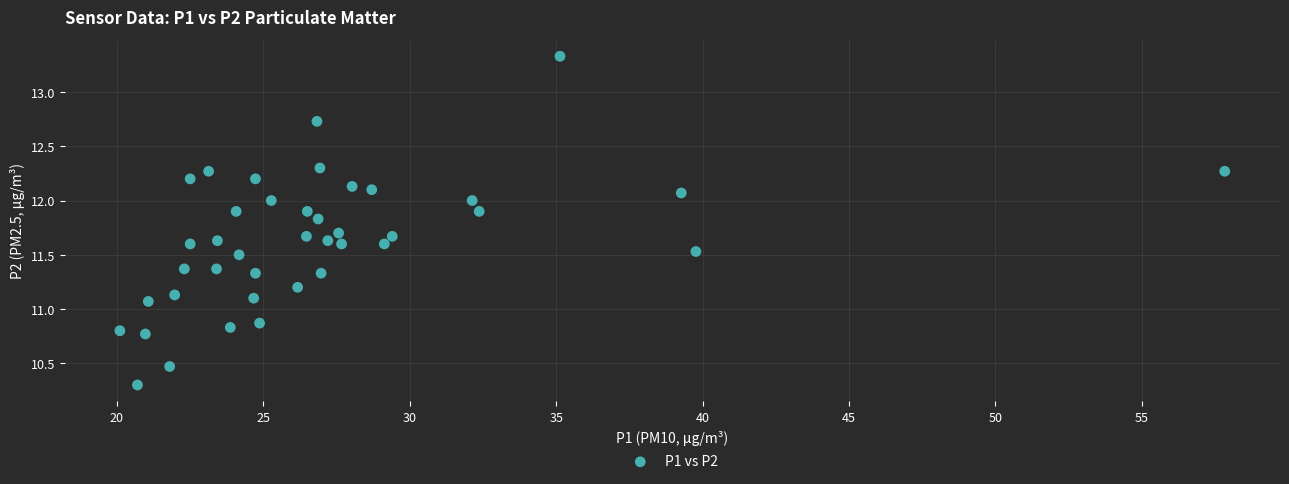

What is the range of Y values (max minus min)?

3.0